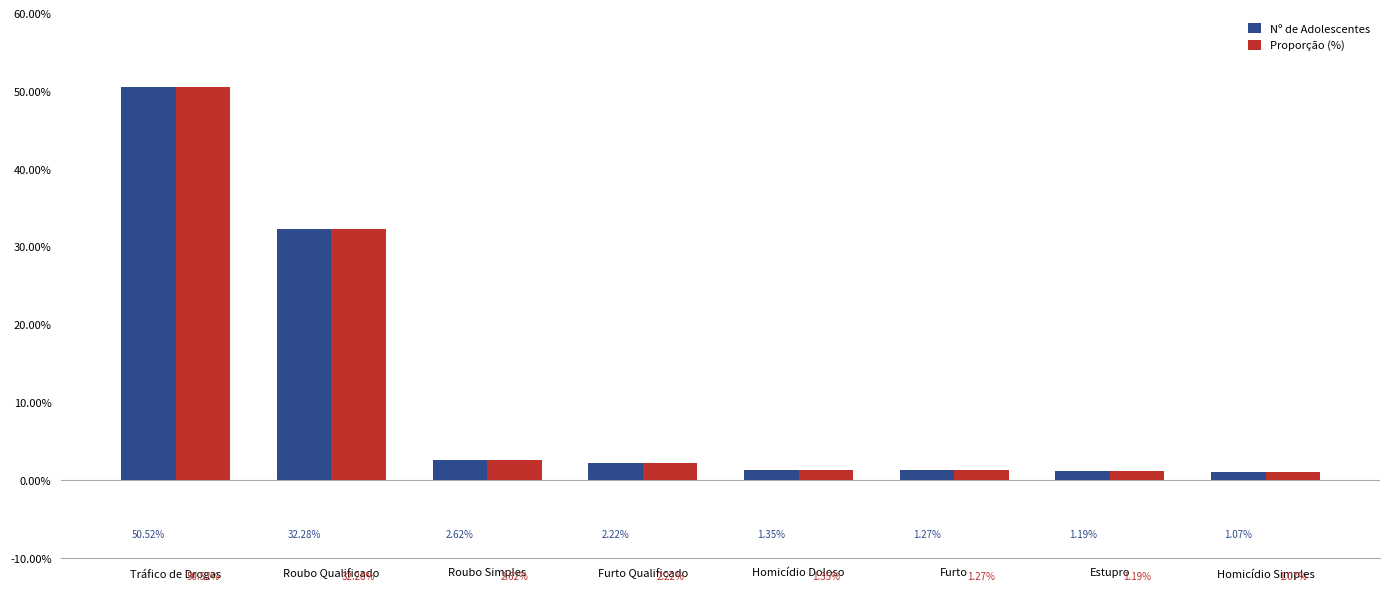

At how many categories does at least one series exceed 8?

2